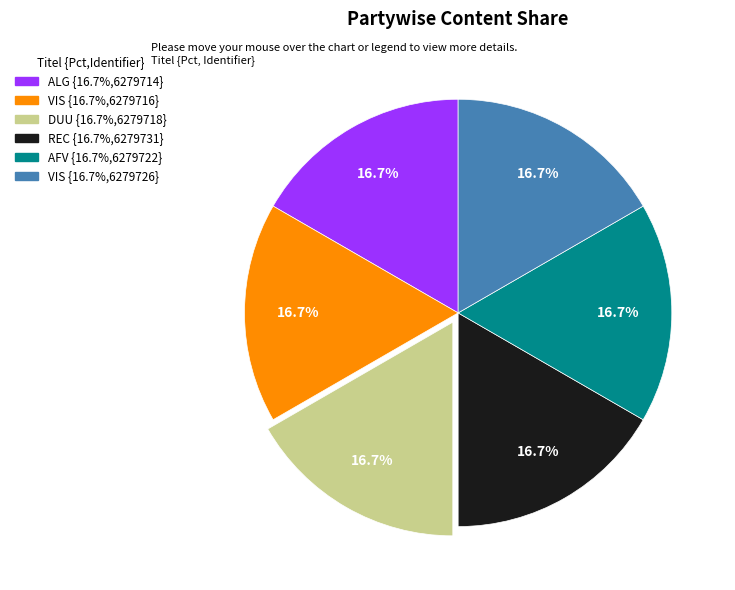

What percentage is NOT represented by REC {16.7%,6279731}?

83.3%